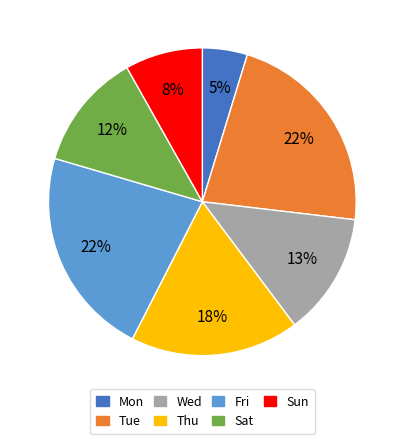

What is the smallest slice in the pie chart?

Mon